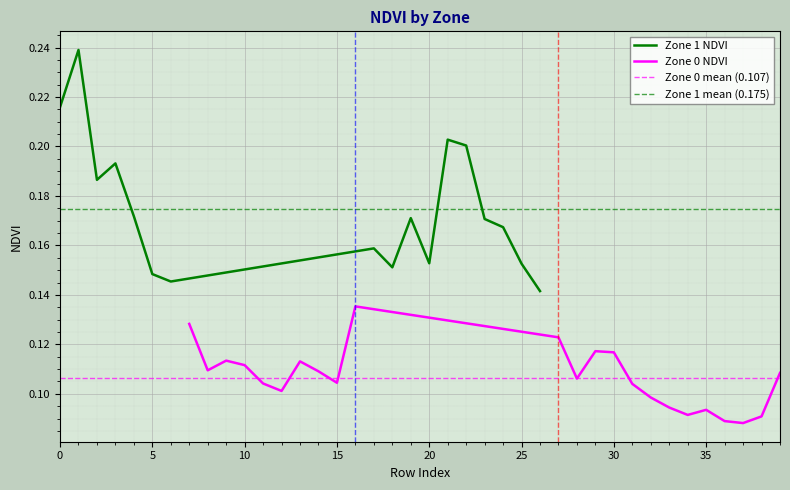

What is the average value?

0.1